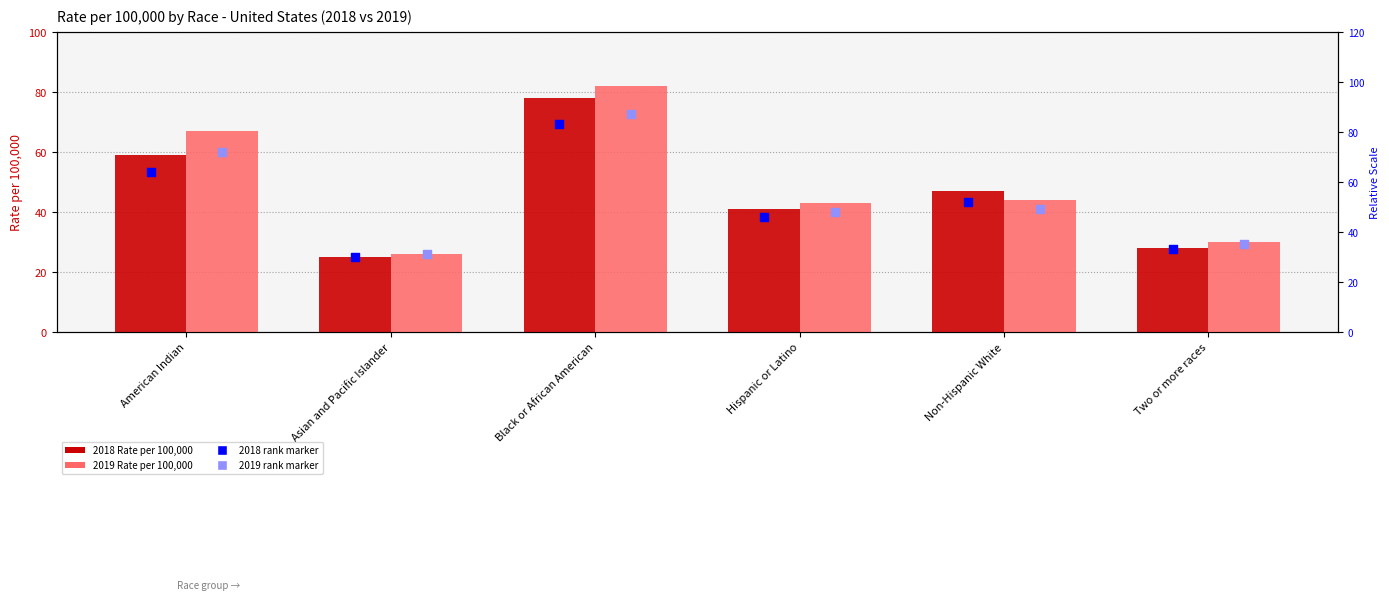

Which series has the largest total across all categories?

2019 marker